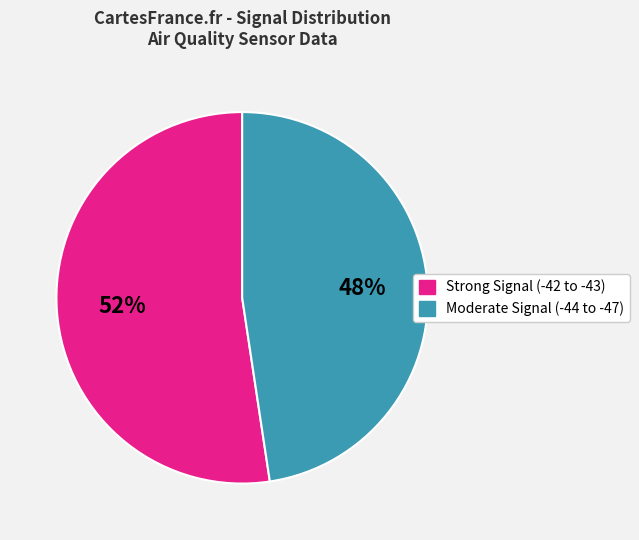

Combined, do Strong Signal (-42 to -43) and Moderate Signal (-44 to -47) account for over 50%?

Yes